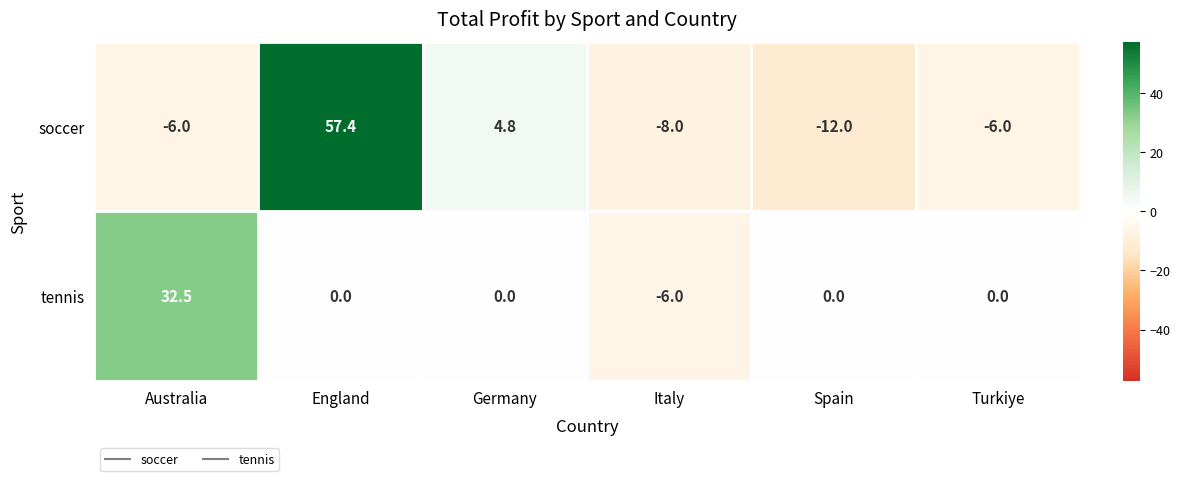

Which series changed the most between Australia and Spain?

tennis